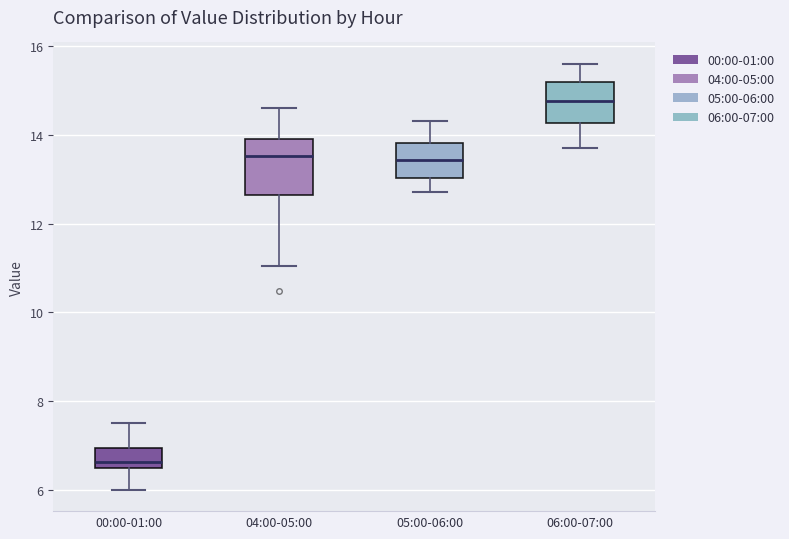

Reading left to right, transcribe this box plot: for each box, give where its median line is, the range the box spans, and where its two whiskers end, as read against the y-axis. The values are not printed on the chart, so give them approximately, as read against the axis.

00:00-01:00: median 6.6 (just above the box's lower edge), box 6.6 to 7.0, whiskers 6.0 to 7.6
04:00-05:00: median 13.6, box 12.6 to 14.0, whiskers 11.0 to 14.6
05:00-06:00: median 13.4, box 13.0 to 13.8, whiskers 12.8 to 14.4
06:00-07:00: median 14.8, box 14.2 to 15.2, whiskers 13.8 to 15.6